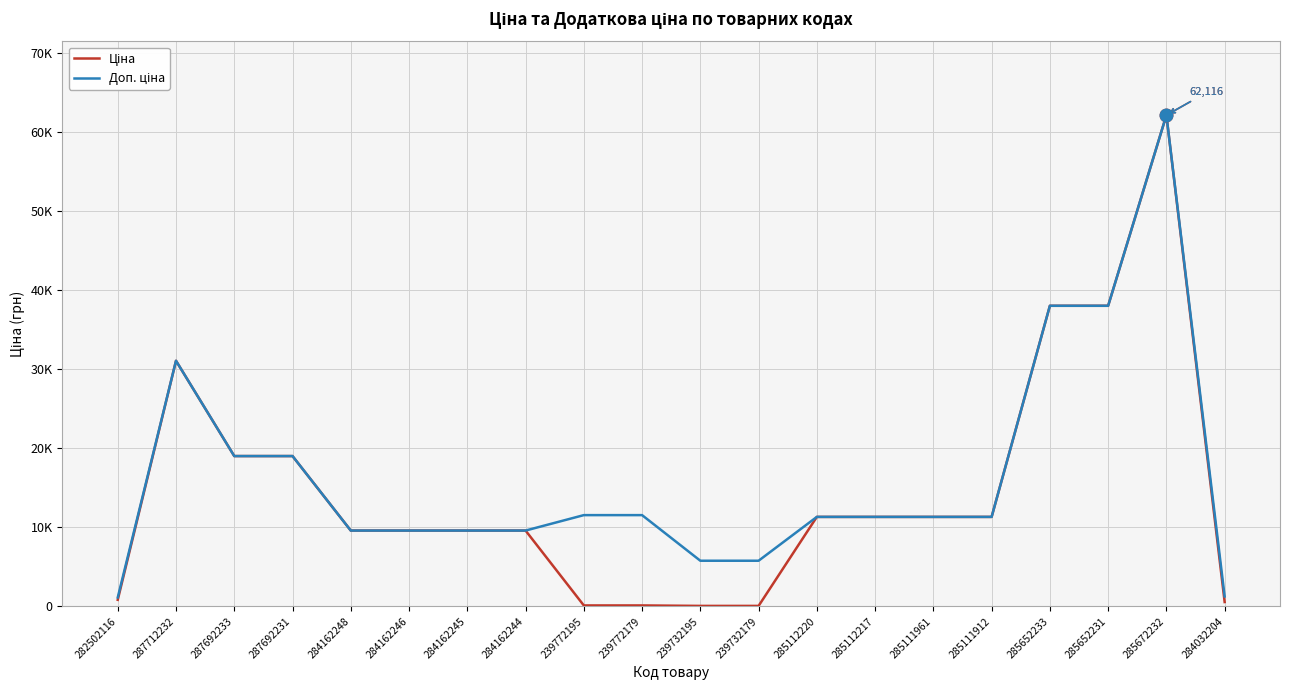

True or false: Ціна has a value of 9585.4 at 284162245.

True